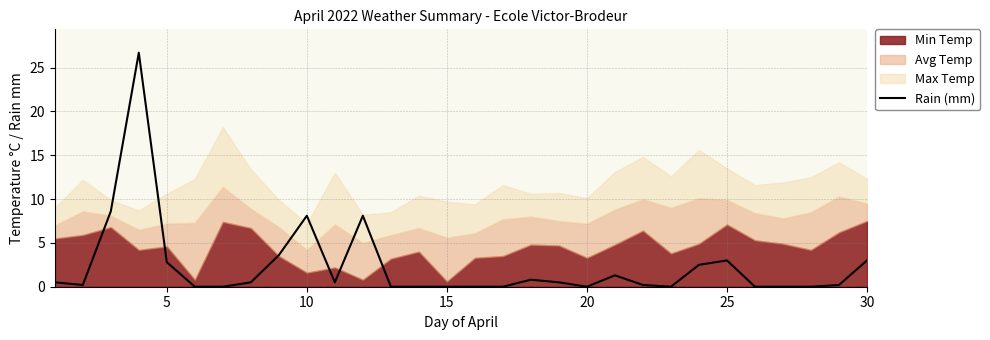

Is it true that Rain (mm) equals 1.3 at 25?

False